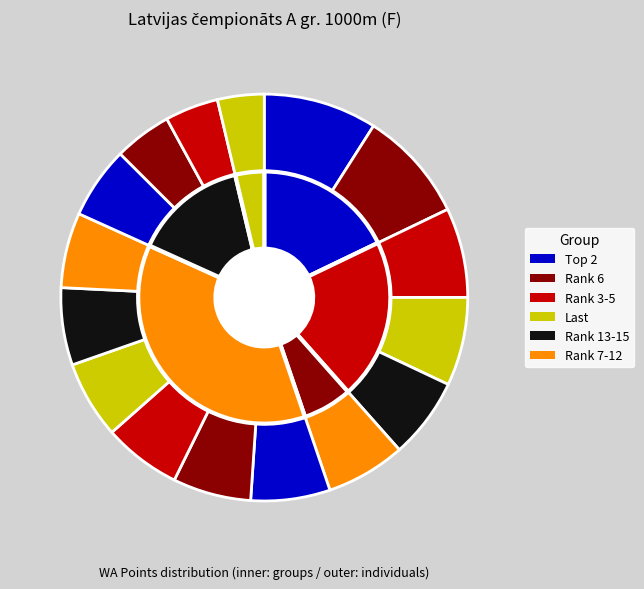

What percentage do Baiba Ābele and Poļina Jeļizarova together represent?

15.2%